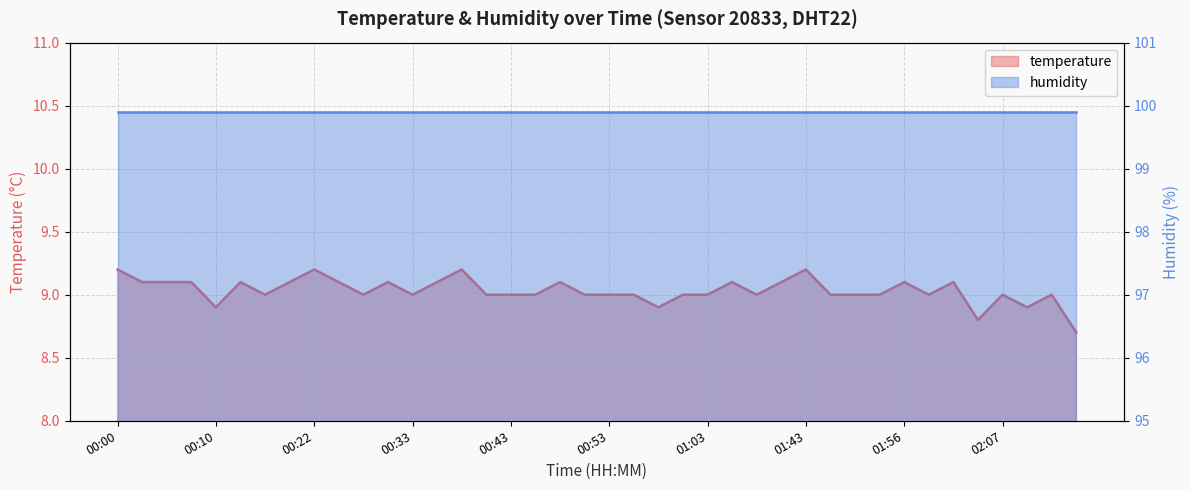

The value at 00:48 is 3.2. True or false?

False